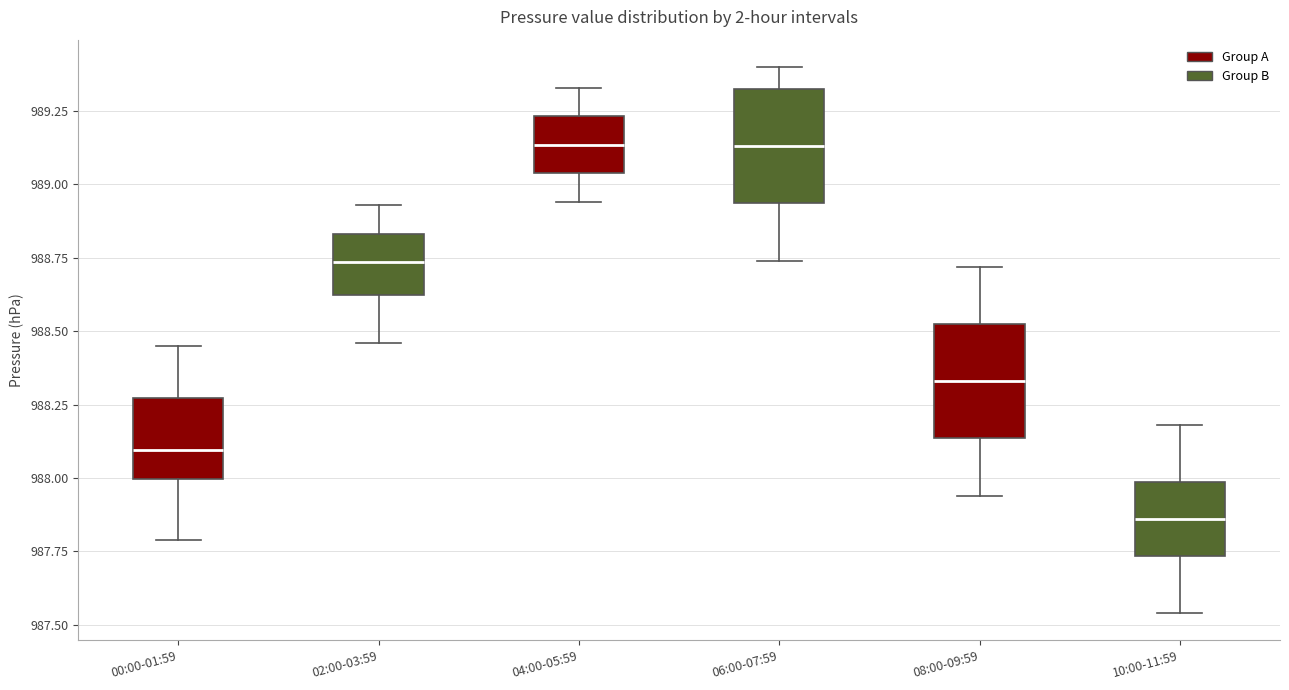

Where does the lower whisker of the box for 02:00-03:59 end on the y-axis? The values are not printed on the chart, so give them approximately, as read against the axis.

988.45